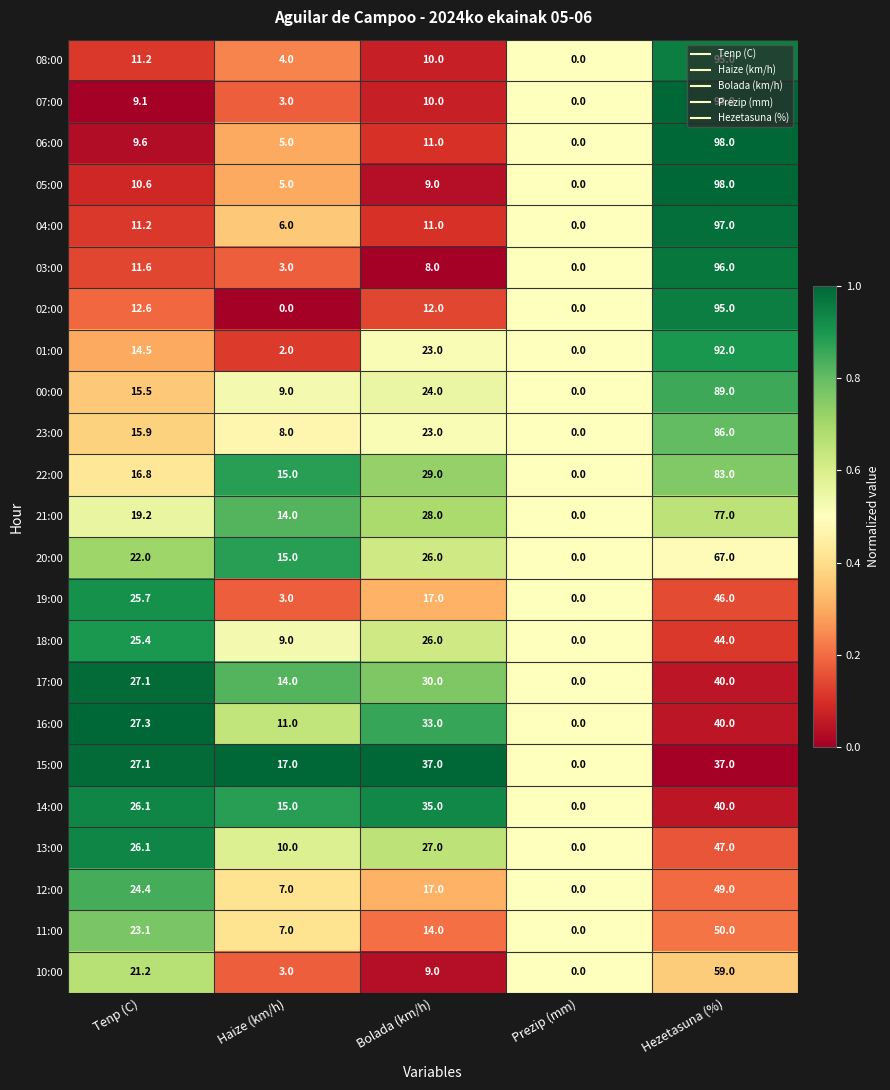

What is the sum of the 02:00 values at Bolada (km/h) and Haize (km/h)?

12.0